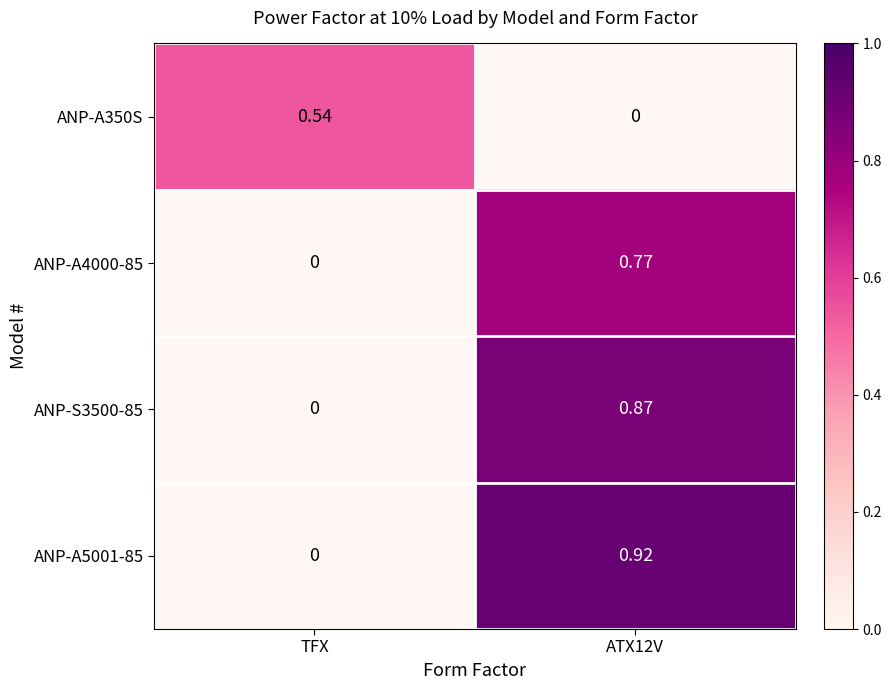

Is the value of ANP-A350S at TFX greater than the value of ANP-S3500-85 at TFX?

Yes